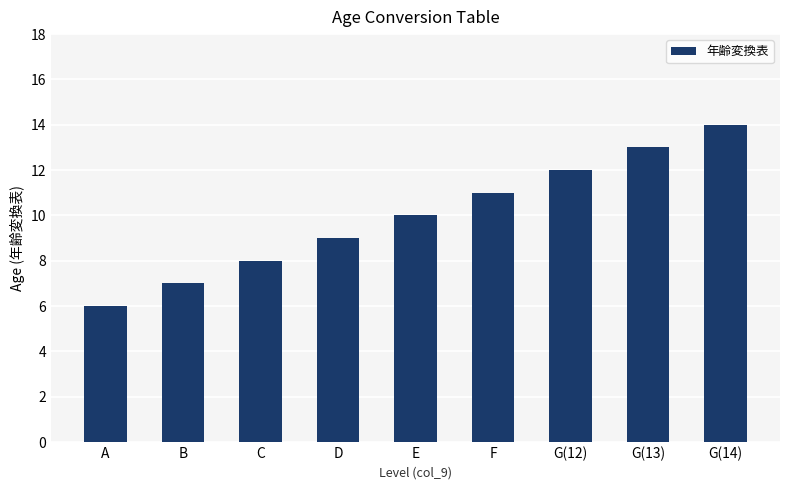

Count the number of data series in this chart.

1